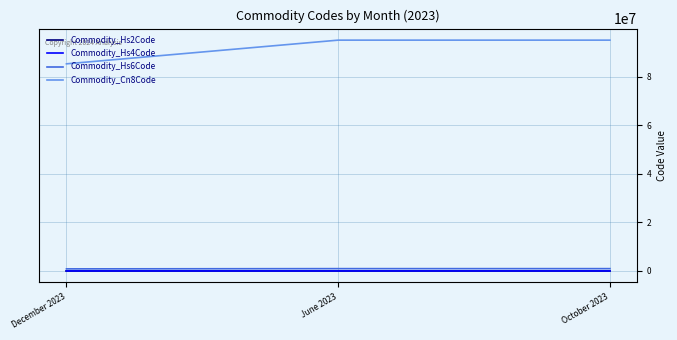

Which series has the widest spread of values?

Commodity_Cn8Code